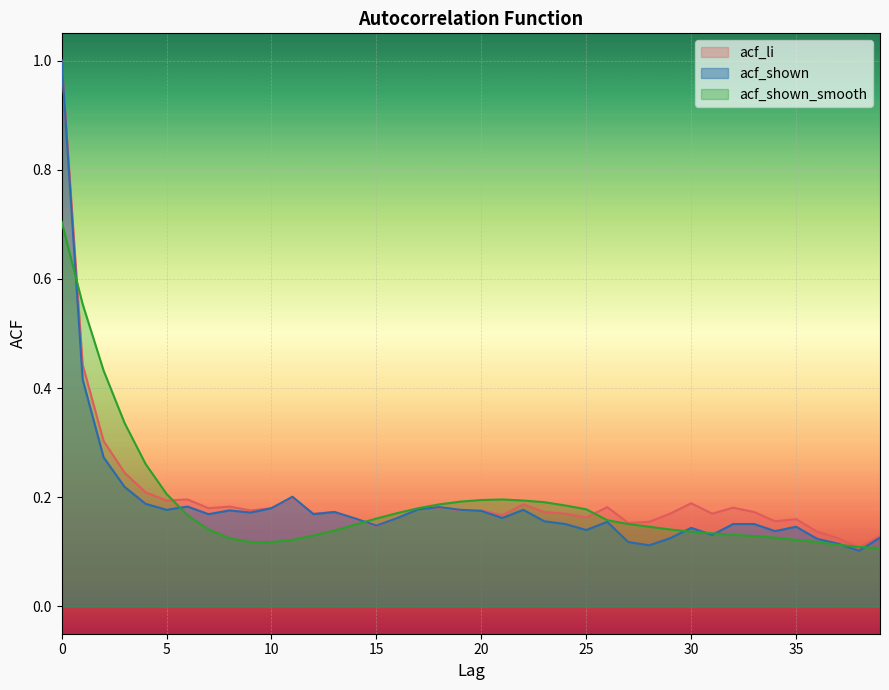

Between 14 and 17, which series saw the biggest shift?

acf_shown_smooth